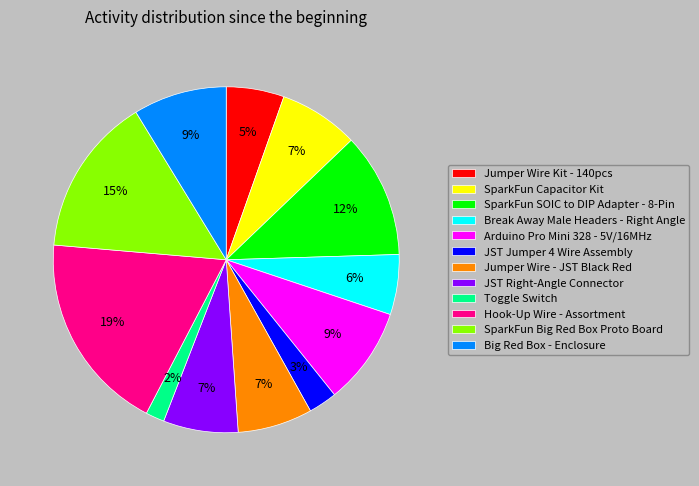

What is the largest slice in the pie chart?

Hook-Up Wire - Assortment